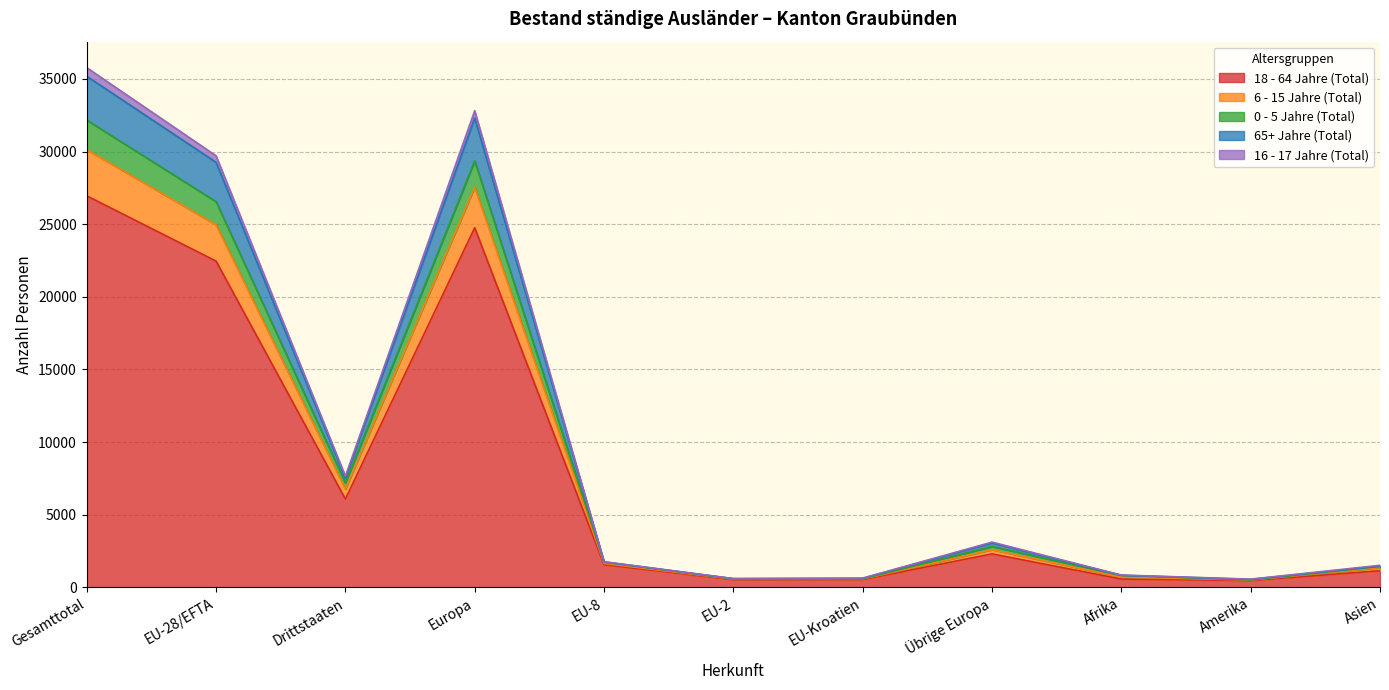

True or false: 65+ Jahre (Total) has more than 1 points higher than both neighbors.

True